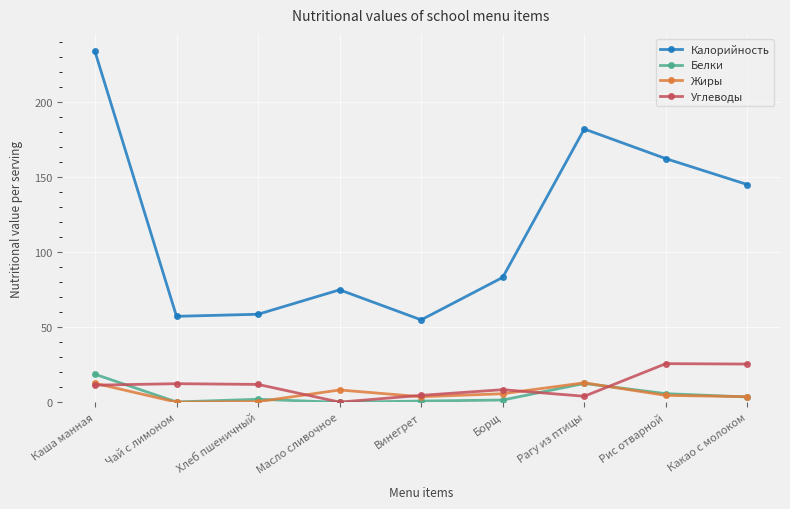

What is the difference between the Углеводы values at Борщ and Рис отварной?

17.4